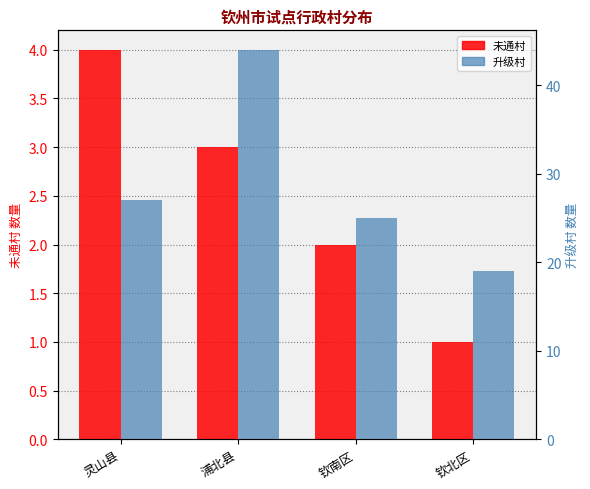

Which category has the highest value across all series?

浦北县